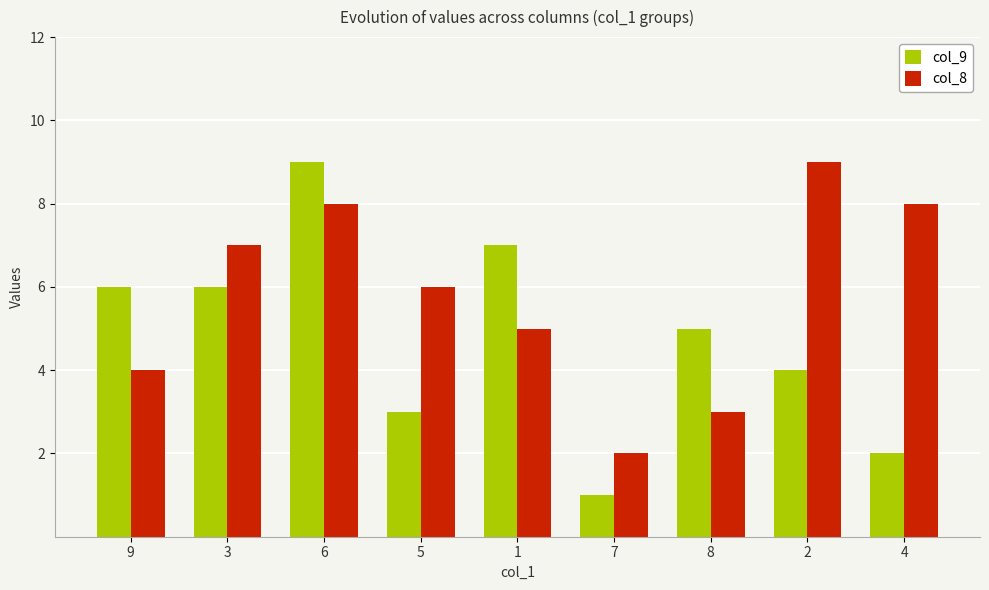

What is the label of the 9th bar from the right?

9